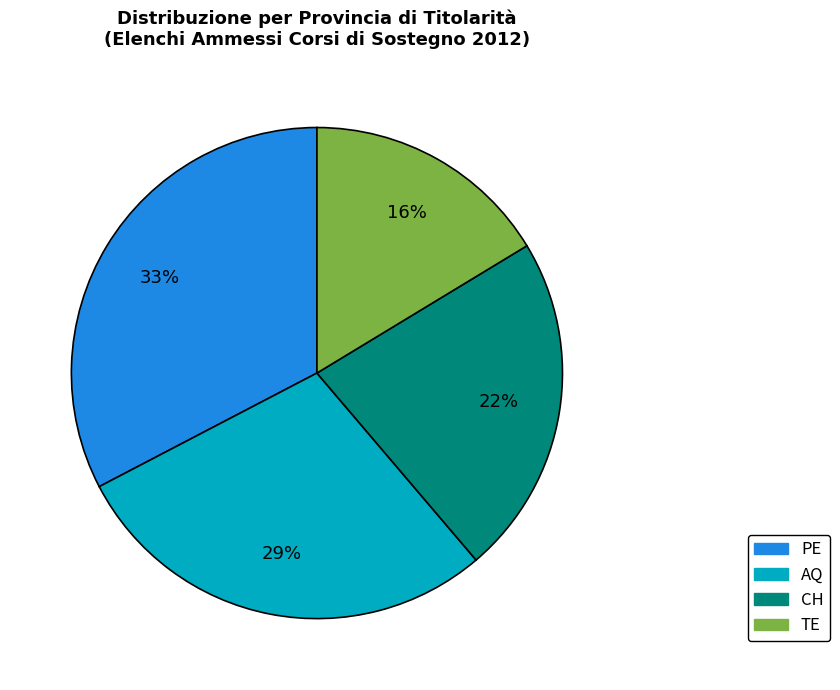

Does any single category account for the majority?

No